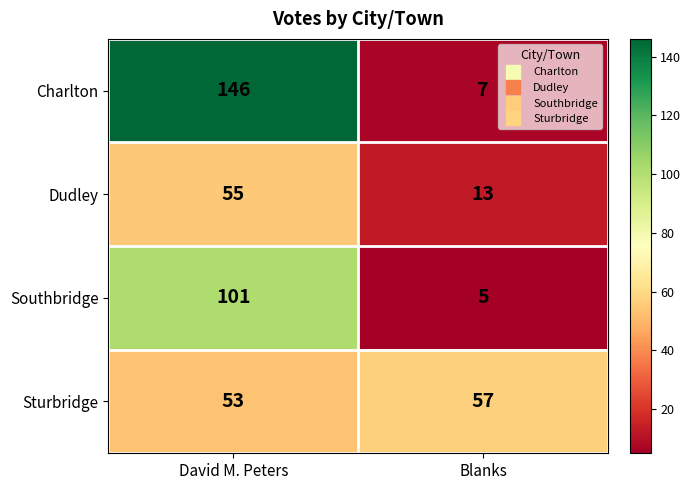

The Southbridge series shows 39 at David M. Peters. True or false?

False